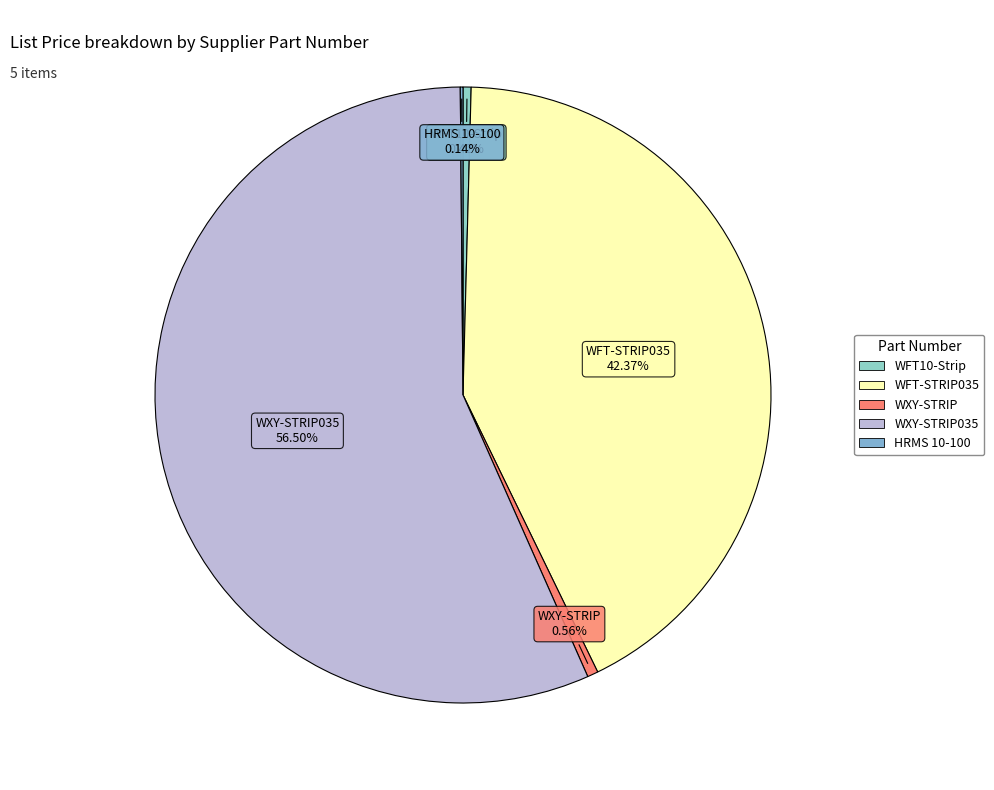

Rank the categories by value from lowest to highest.

HRMS 10-100, WFT10-Strip, WXY-STRIP, WFT-STRIP035, WXY-STRIP035